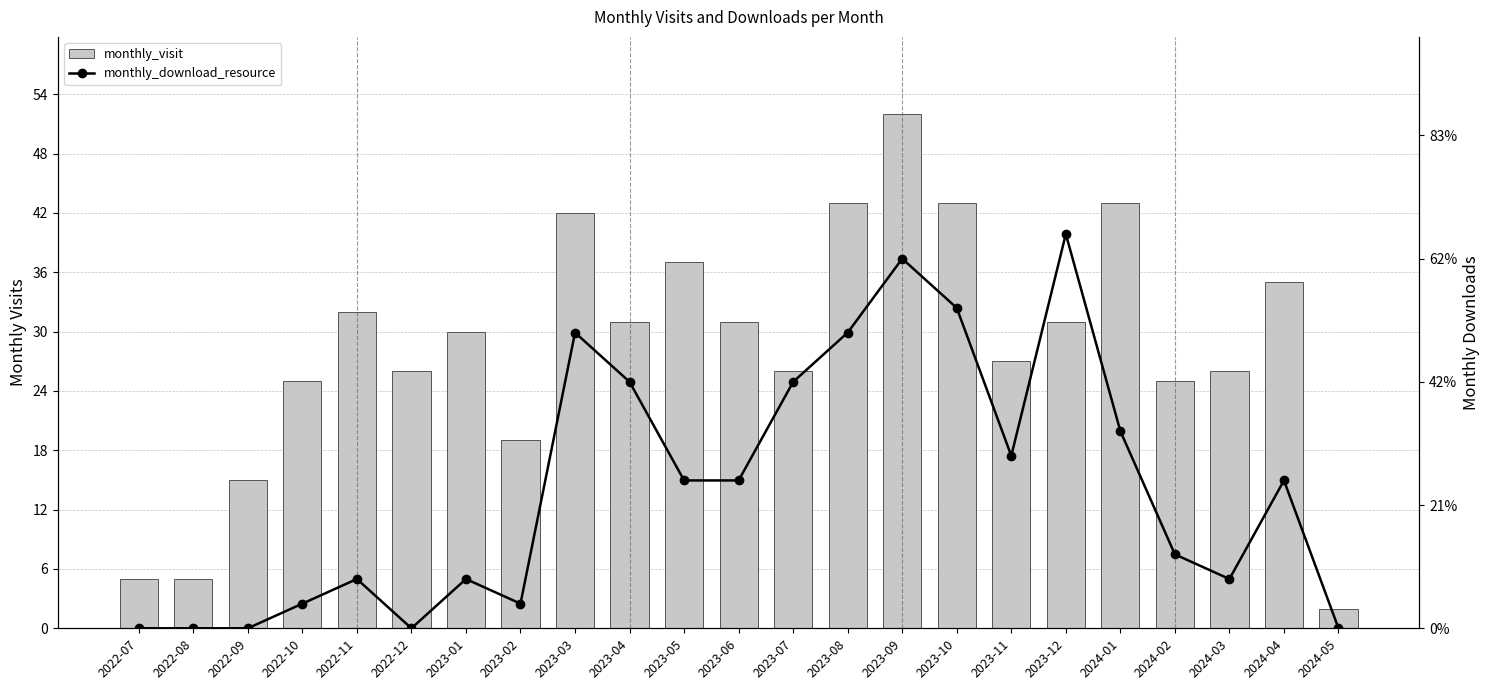

What is the difference between the highest and lowest values at 2024-04?

29